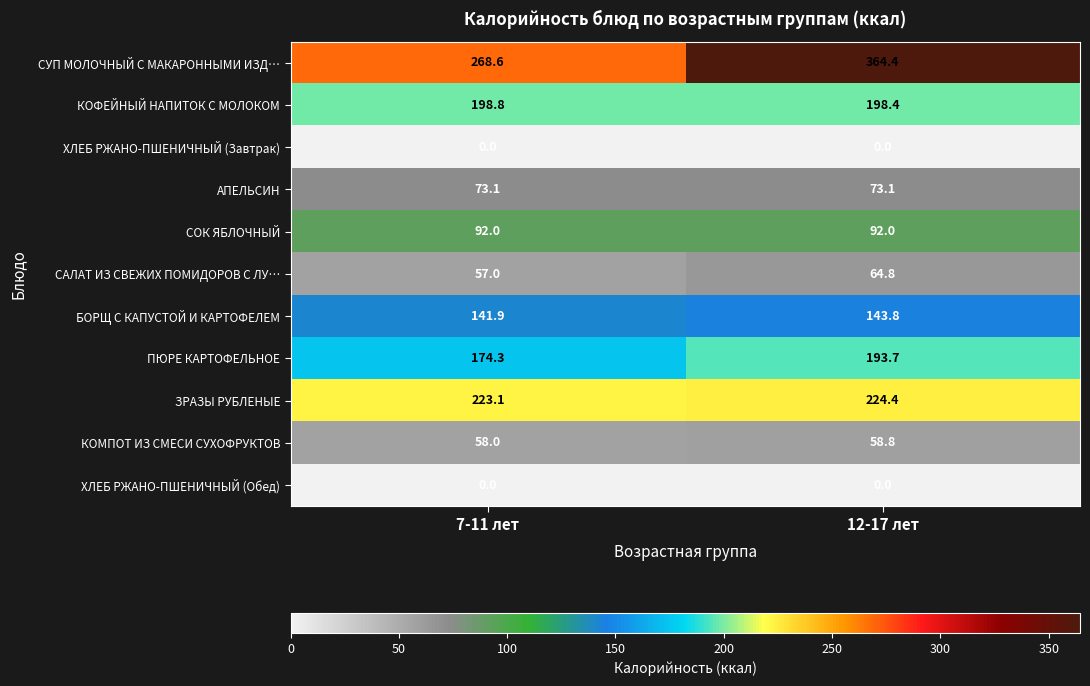

What value does the АПЕЛЬСИН series have at 12-17 лет?

73.1